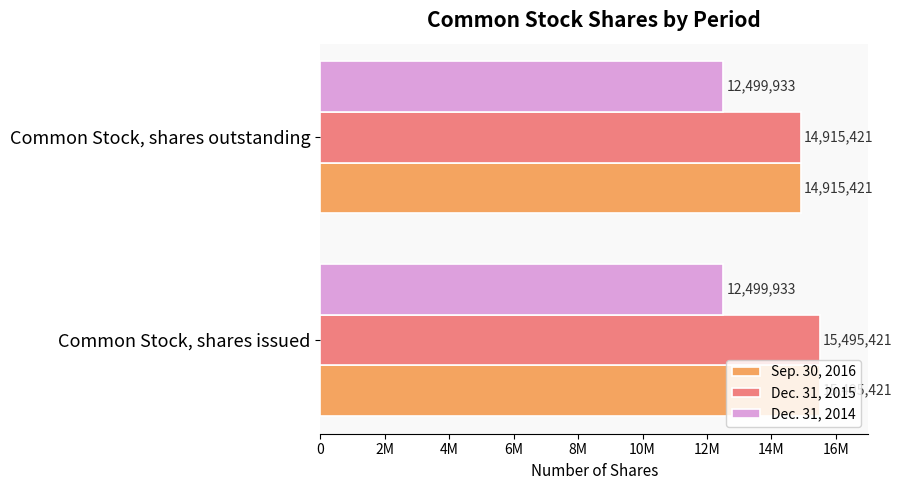

What are all the series names shown in the legend?

Sep. 30, 2016, Dec. 31, 2015, Dec. 31, 2014